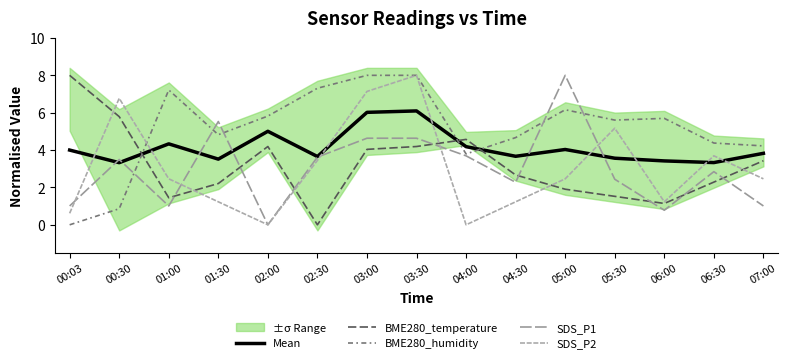

True or false: SDS_P1 has a value of 3.5 at 00:30.

True